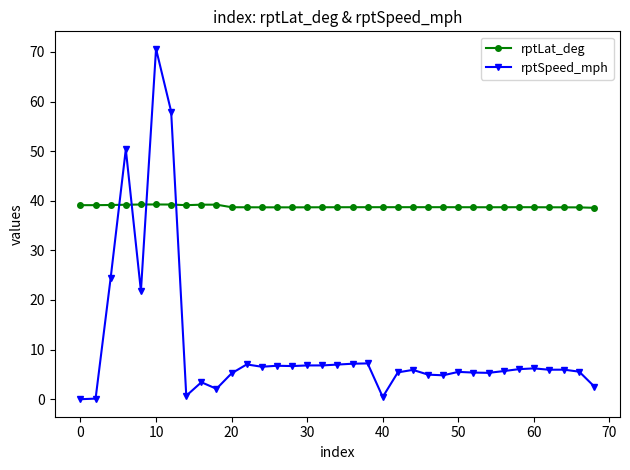

Which series ends up on top after the final intersection of rptLat_deg and rptSpeed_mph?

rptLat_deg